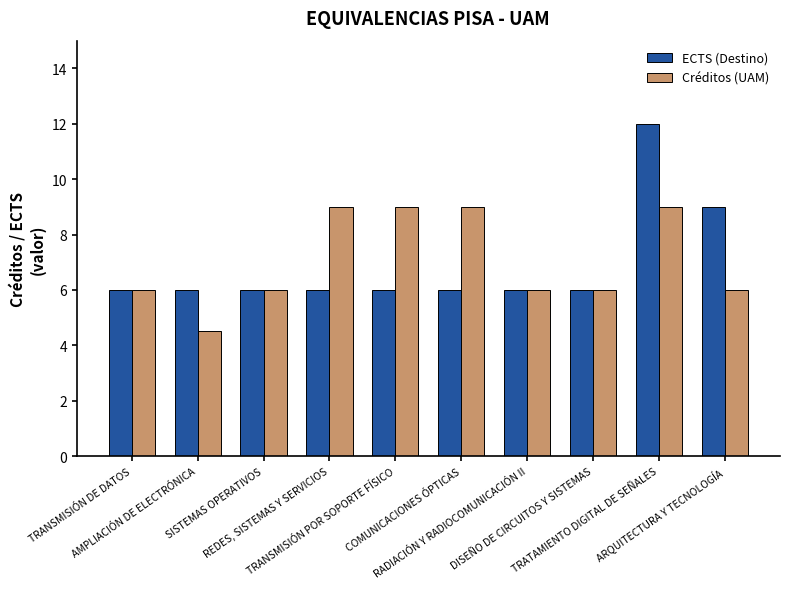

What position from the left is ARQUITECTURA Y TECNOLOGÍA?

10